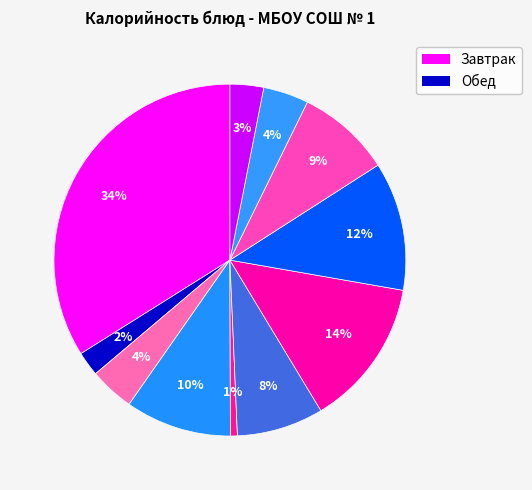

How many segments does this pie chart have?

11